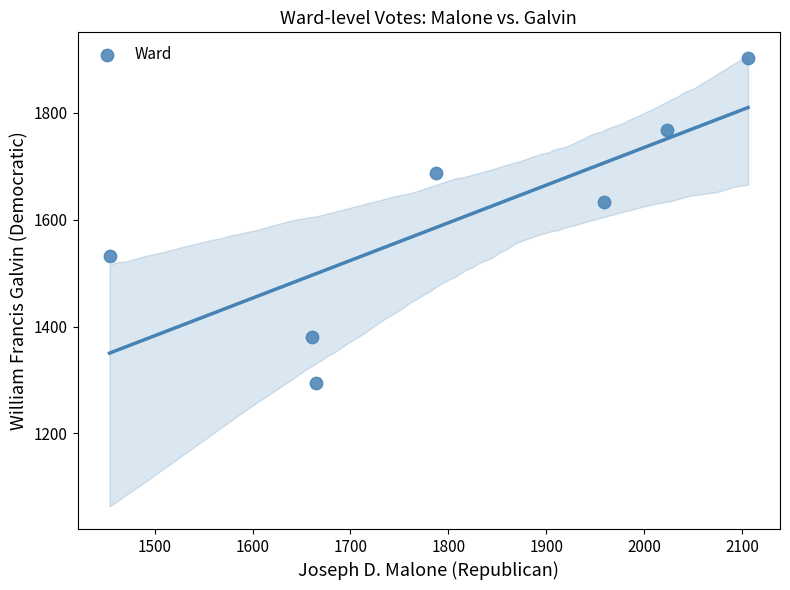

What is the average Y value?

1600